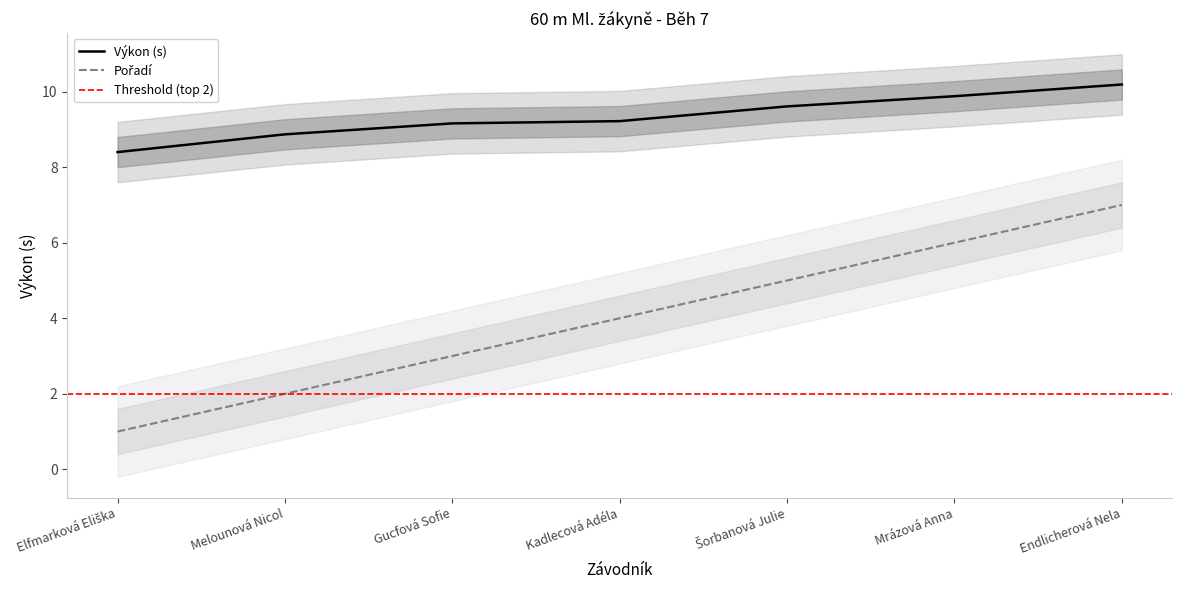

Does the chart have visible grid lines?

No